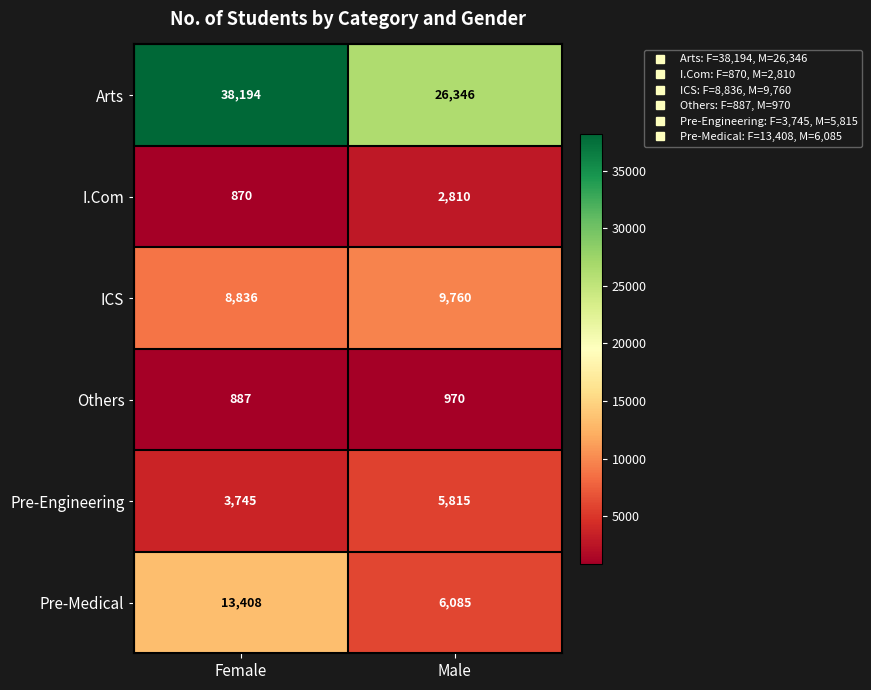

At Female, list the series in order from largest to smallest.

Arts, Pre-Medical, ICS, Pre-Engineering, Others, I.Com